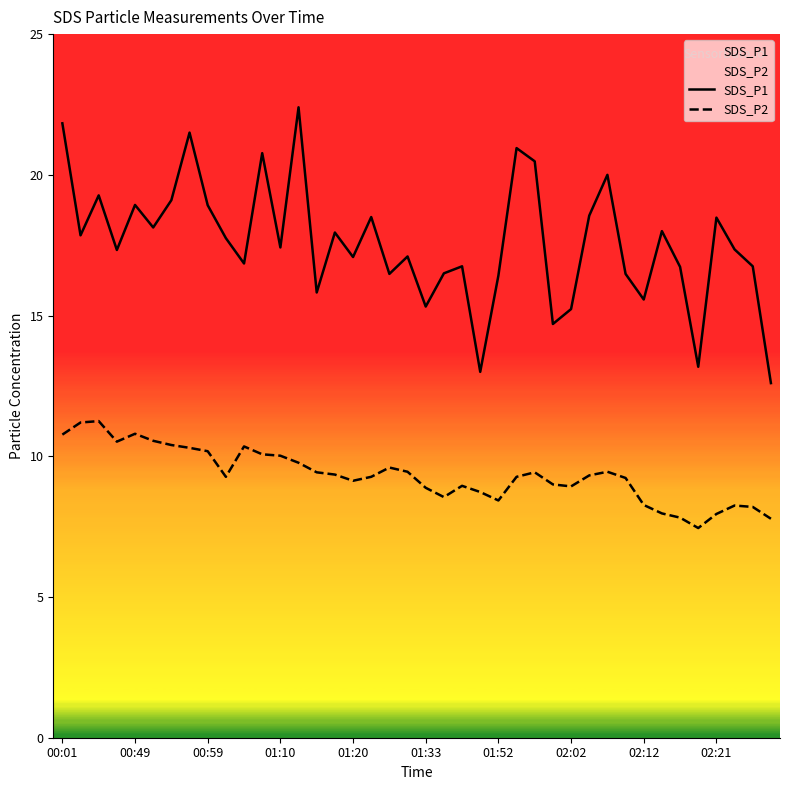

What is the average value of the SDS_P2 series?

9.3